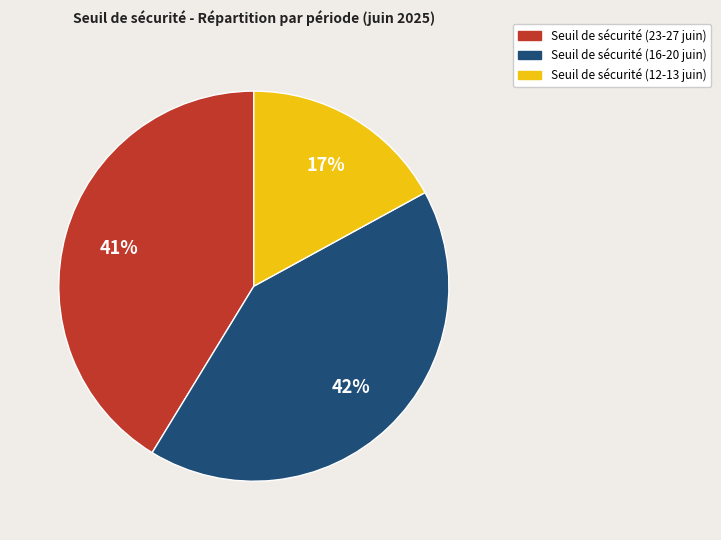

How many slices are in this pie chart?

3